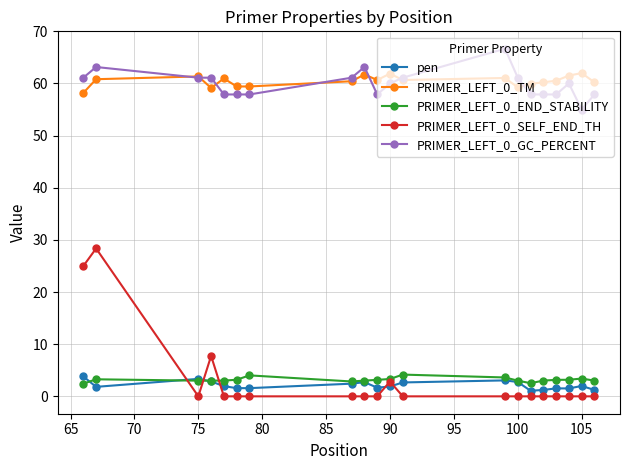

What is the greatest value displayed?

66.7